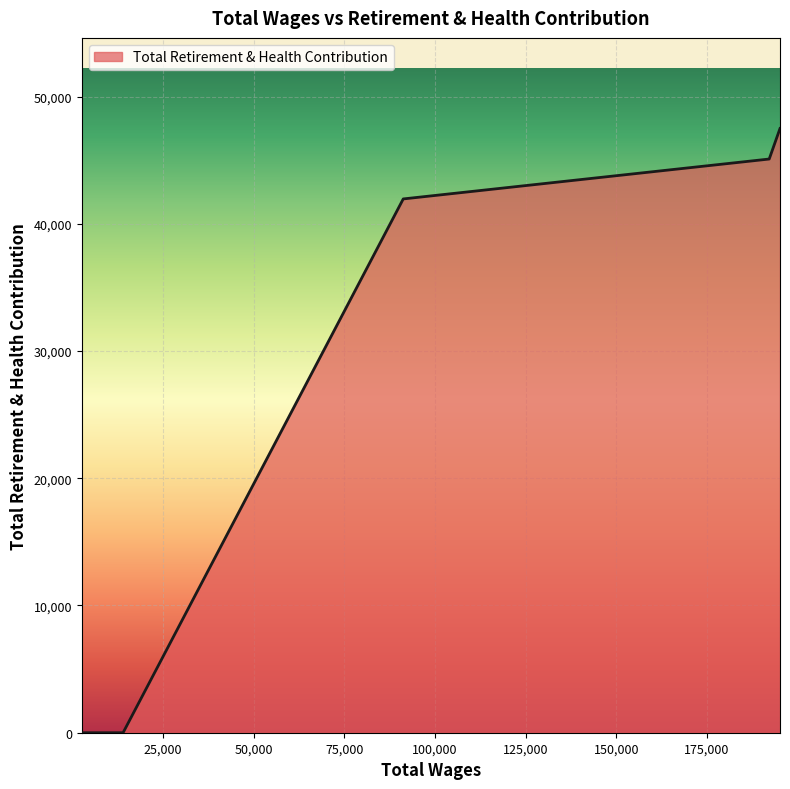

What is the difference between the second highest and second lowest values?

45092